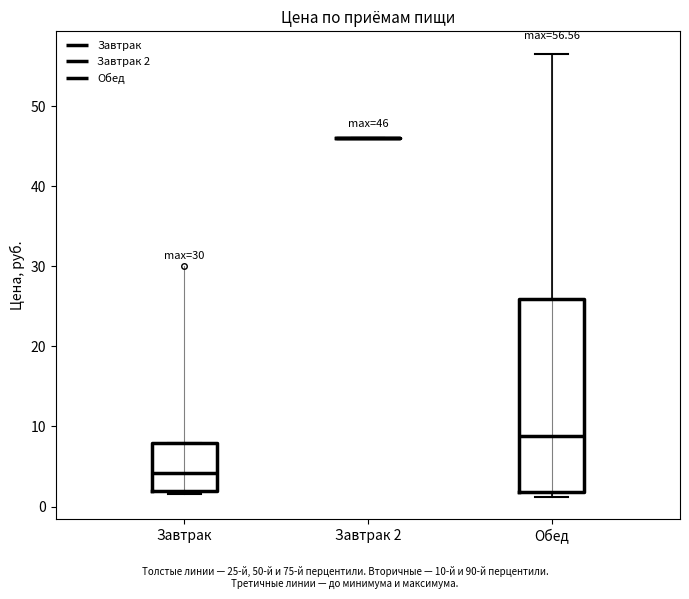

Comparing the boxes themselves (not the whiskers), which one is the tallest?

Обед